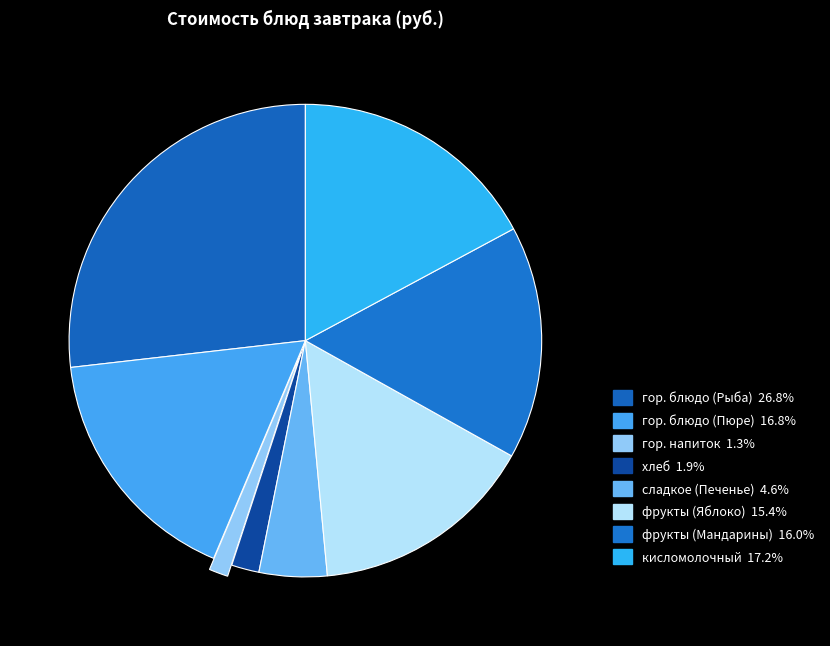

To the nearest percent, what is the difference between the гор. блюдо (Пюре) and сладкое (Печенье) slice percentages?

12%